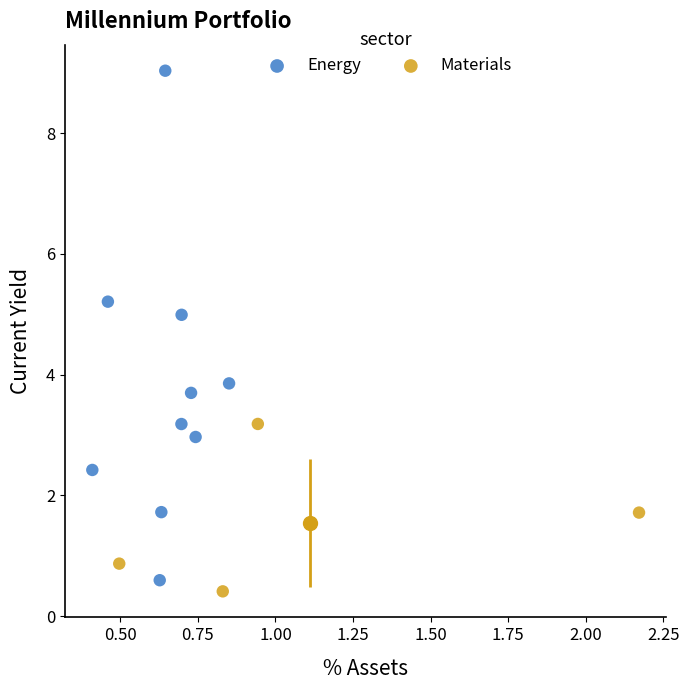

Which series reaches the maximum Y coordinate?

Energy